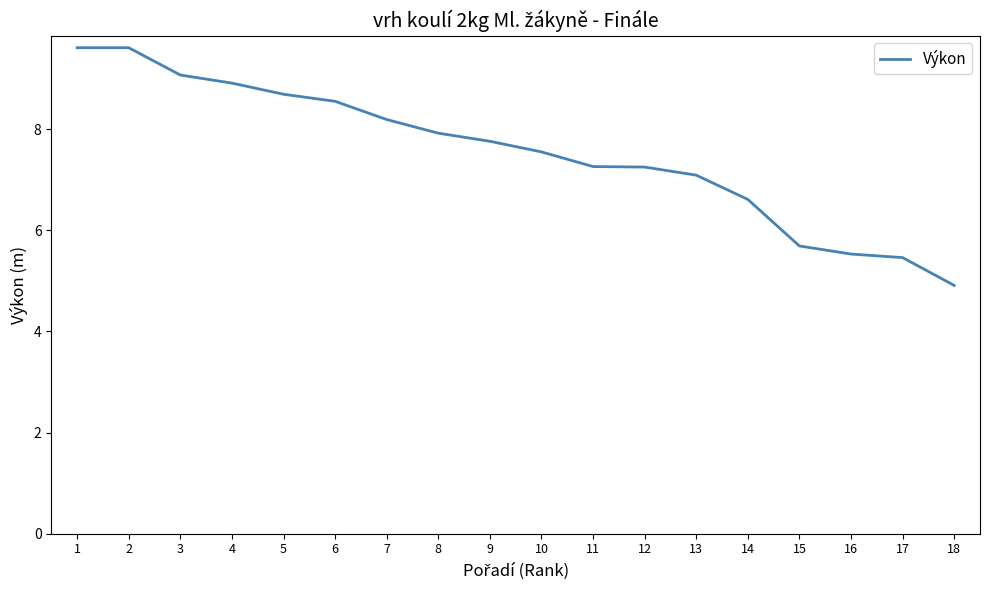

Is it true that the value at 4 is 11.7?

False